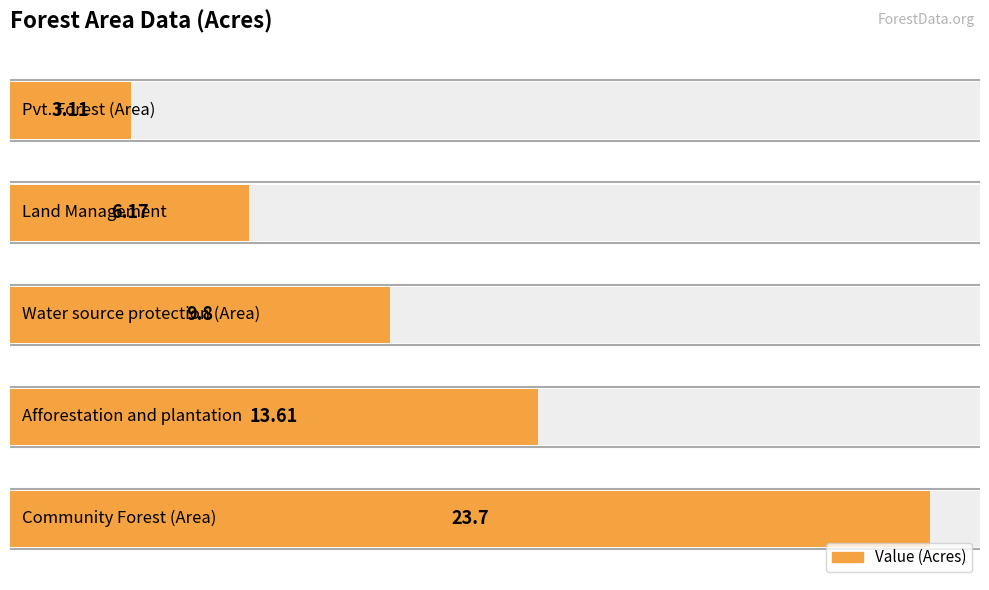

What is the change in value from 2 to 3?

-3.6